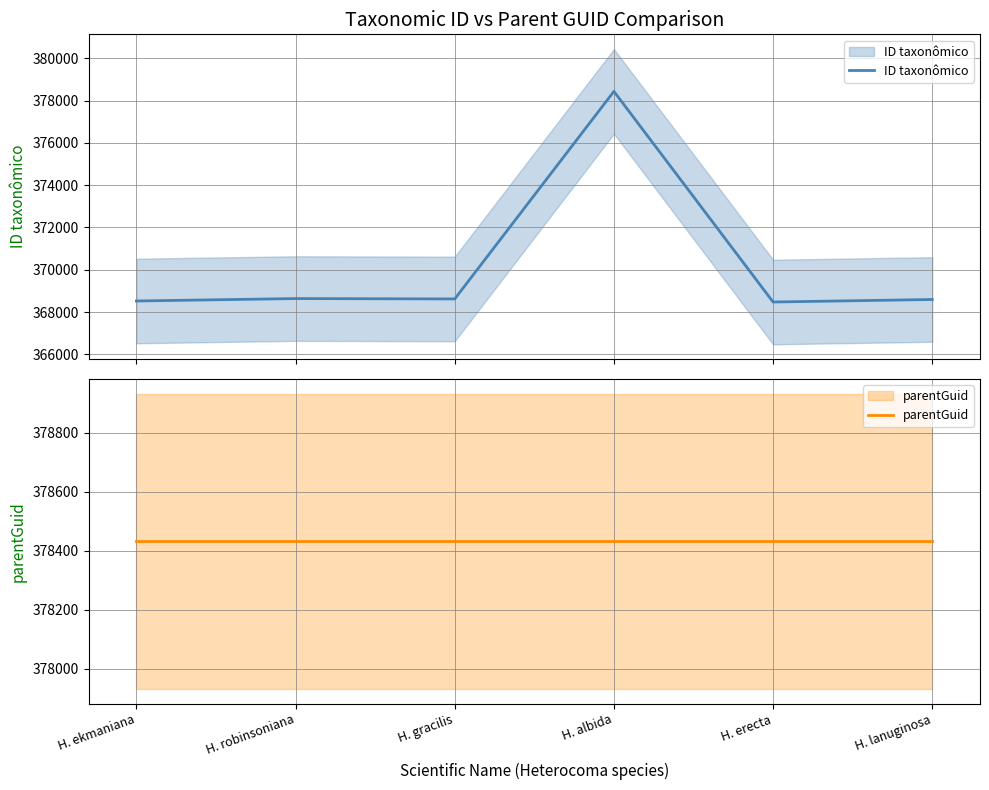

At how many categories does at least one series exceed 374445?

6